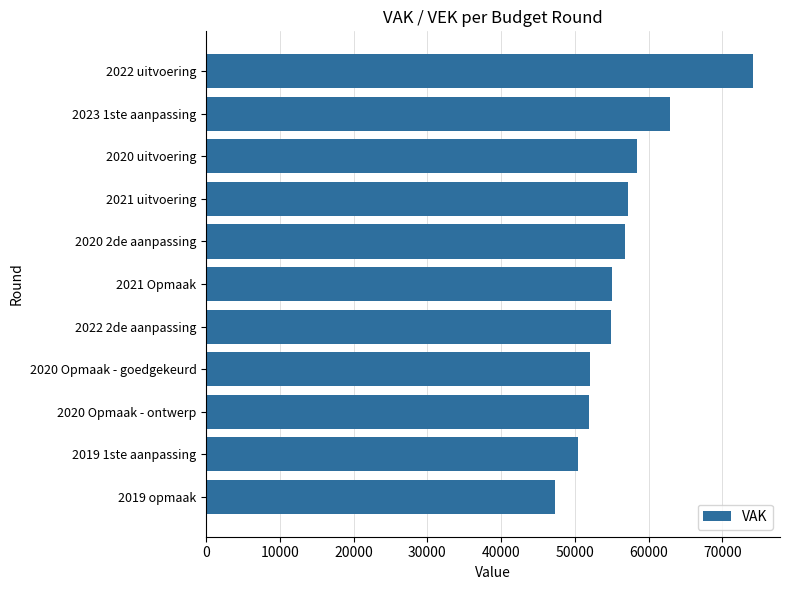

What is the difference between the maximum and minimum values?

26840